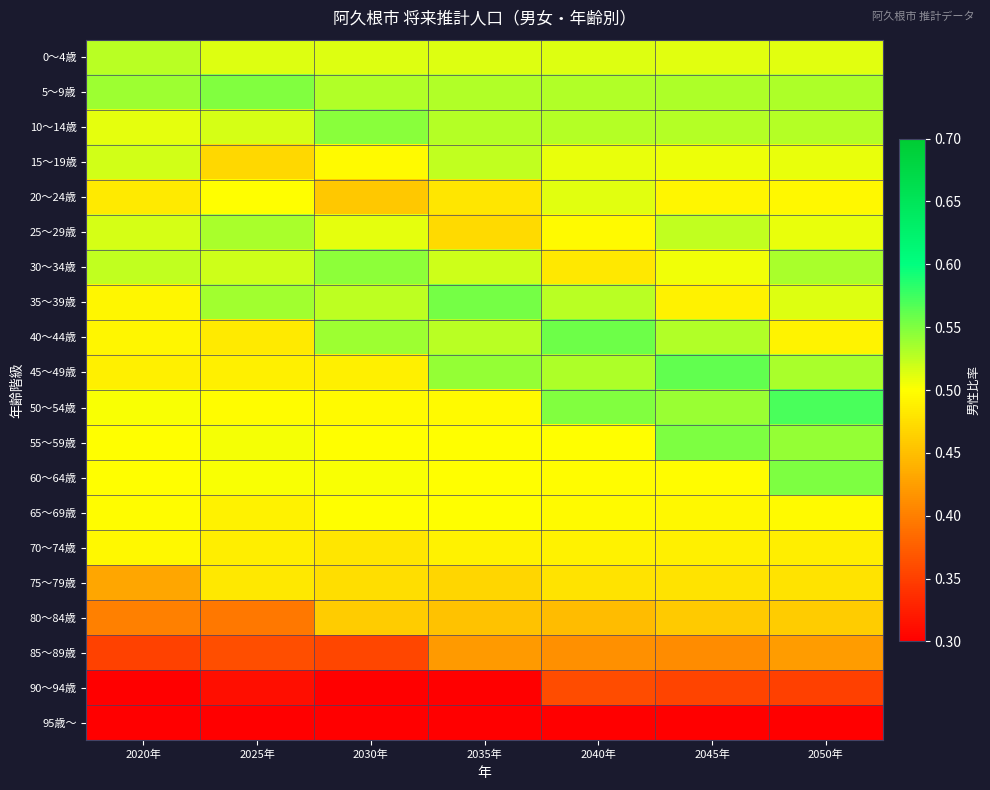

What is the total value across all series at 2030年?

9.4